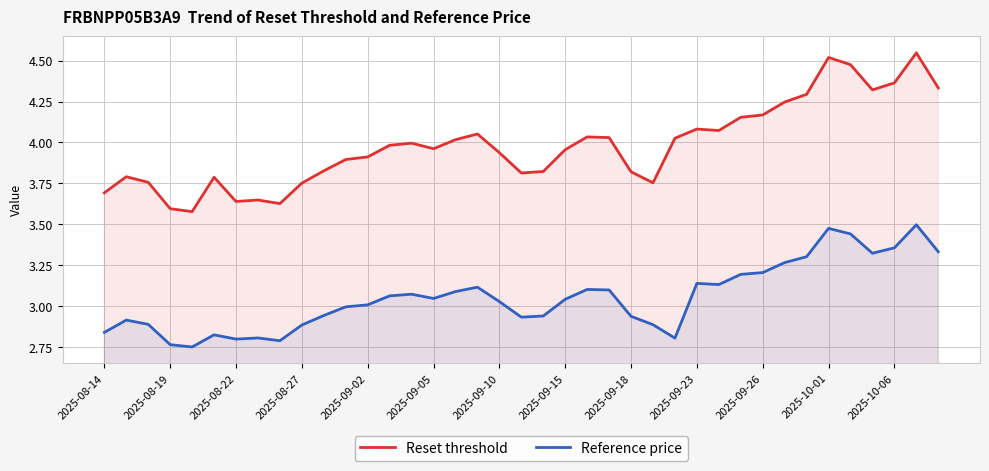

True or false: Reference price and Reset threshold cross at least once.

False